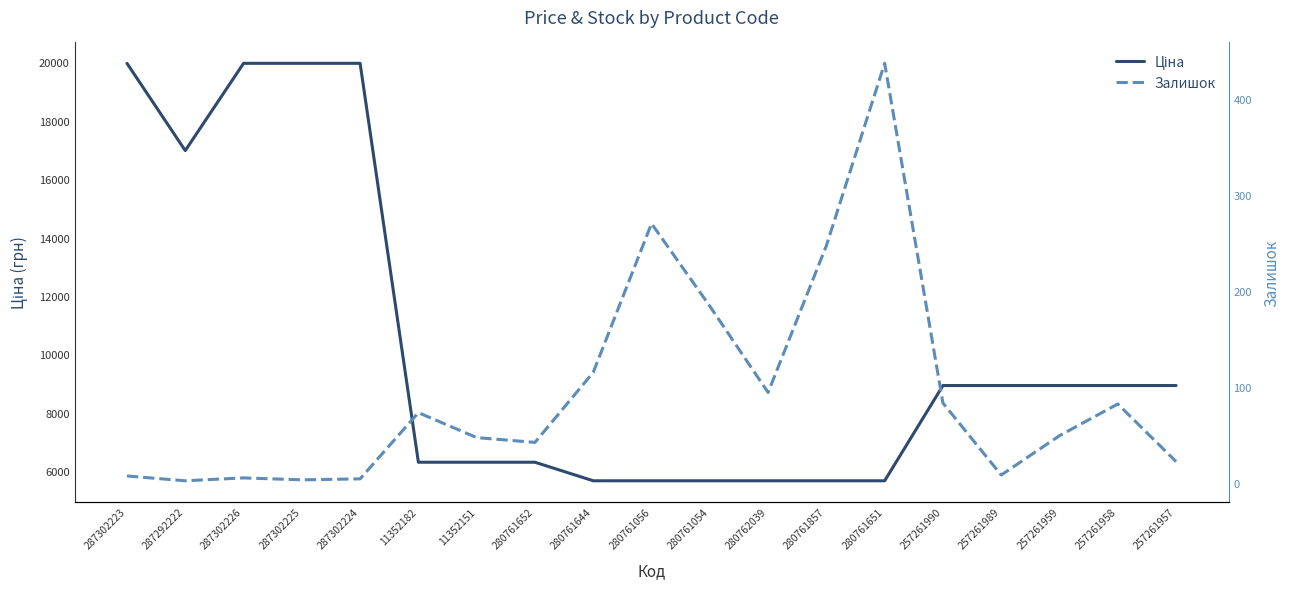

The Залишок series shows 11.7 at 257261989. True or false?

False